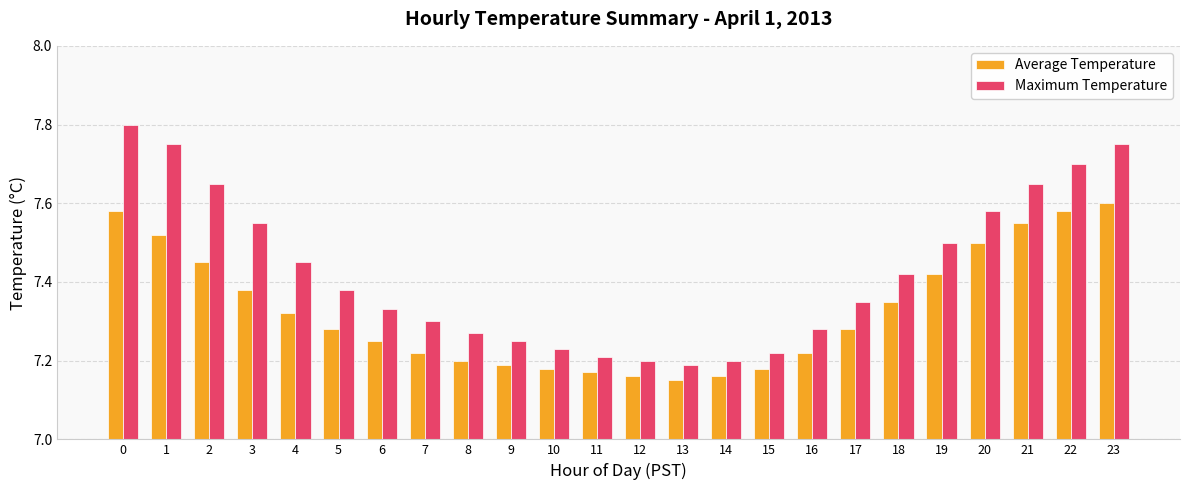

Rank the series by their maximum value, from highest to lowest.

Maximum Temperature, Average Temperature